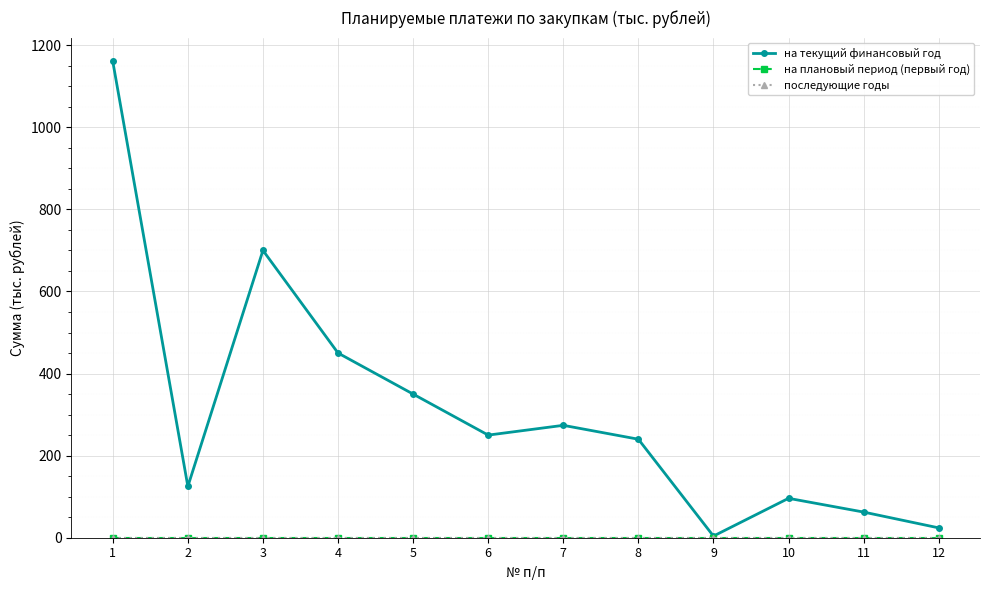

List the labels in order of на плановый период (первый год) value, smallest first.

1, 2, 3, 4, 5, 6, 7, 8, 9, 10, 11, 12